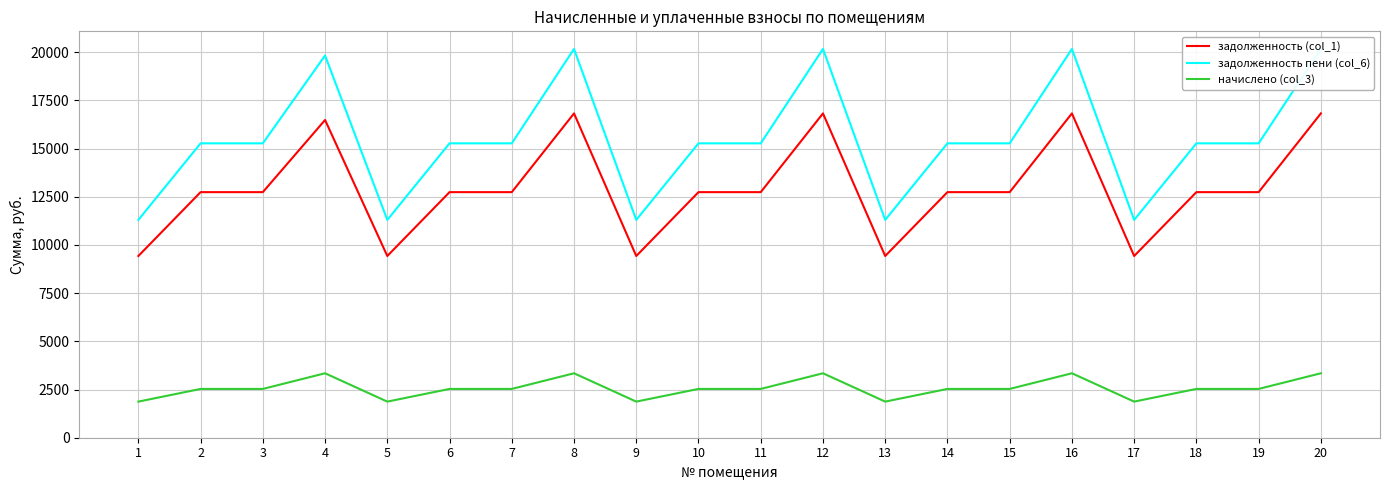

What is the difference between the highest and lowest values at 6?

12737.3